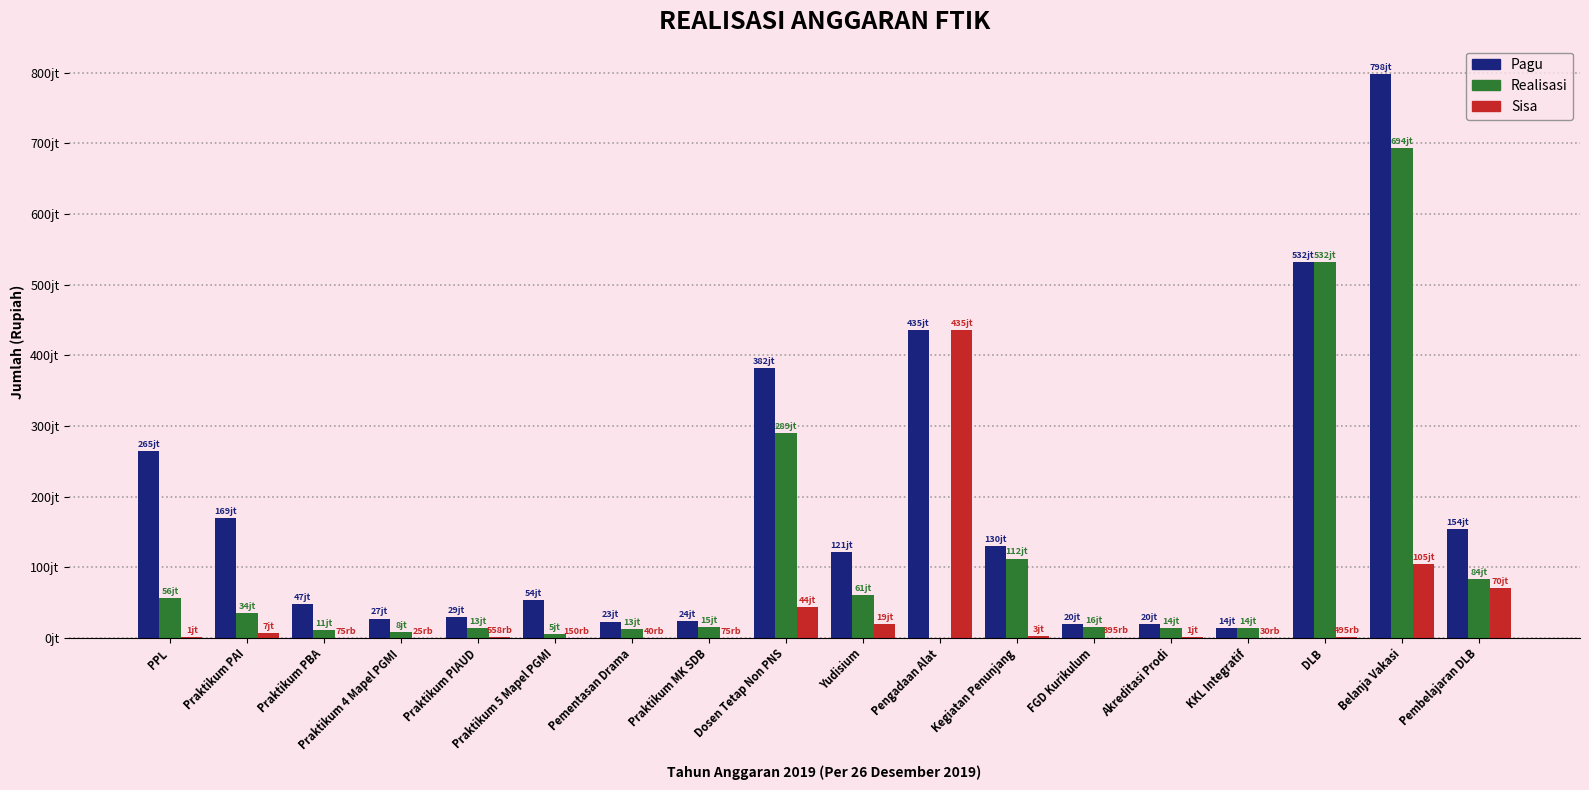

At which category does the chart reach its peak across all series?

Belanja Vakasi